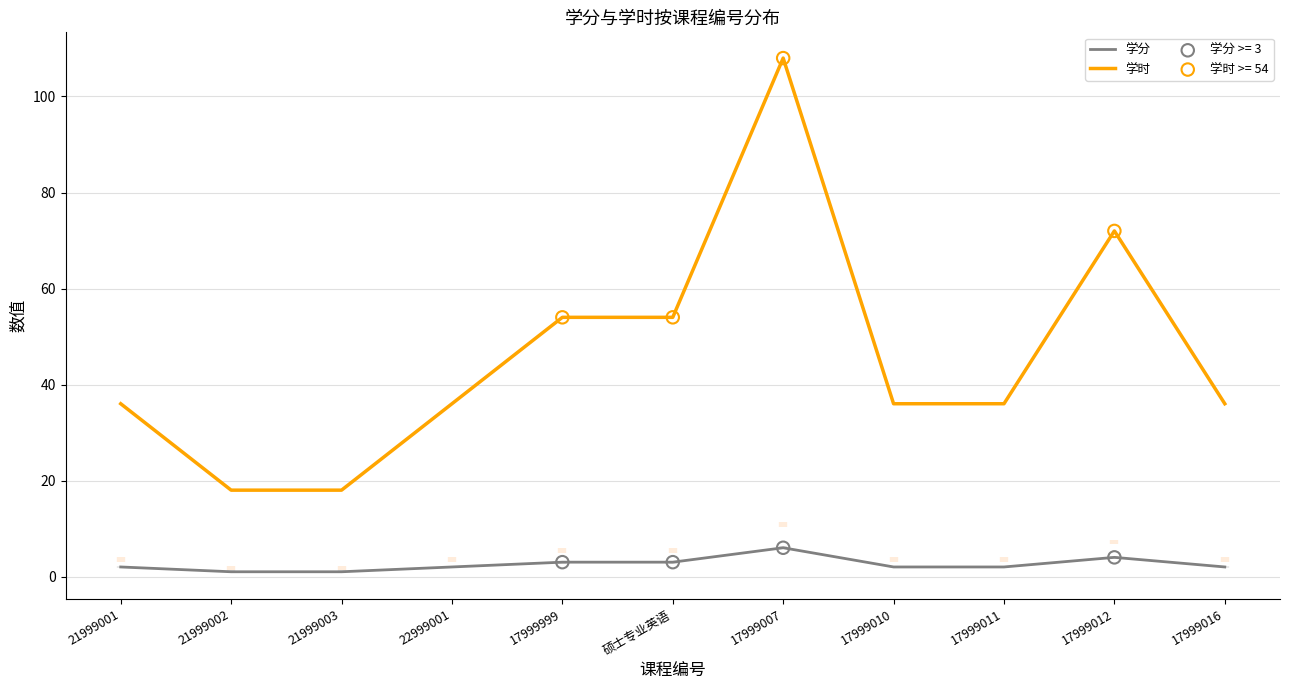

At how many categories does at least one series exceed 69?

2